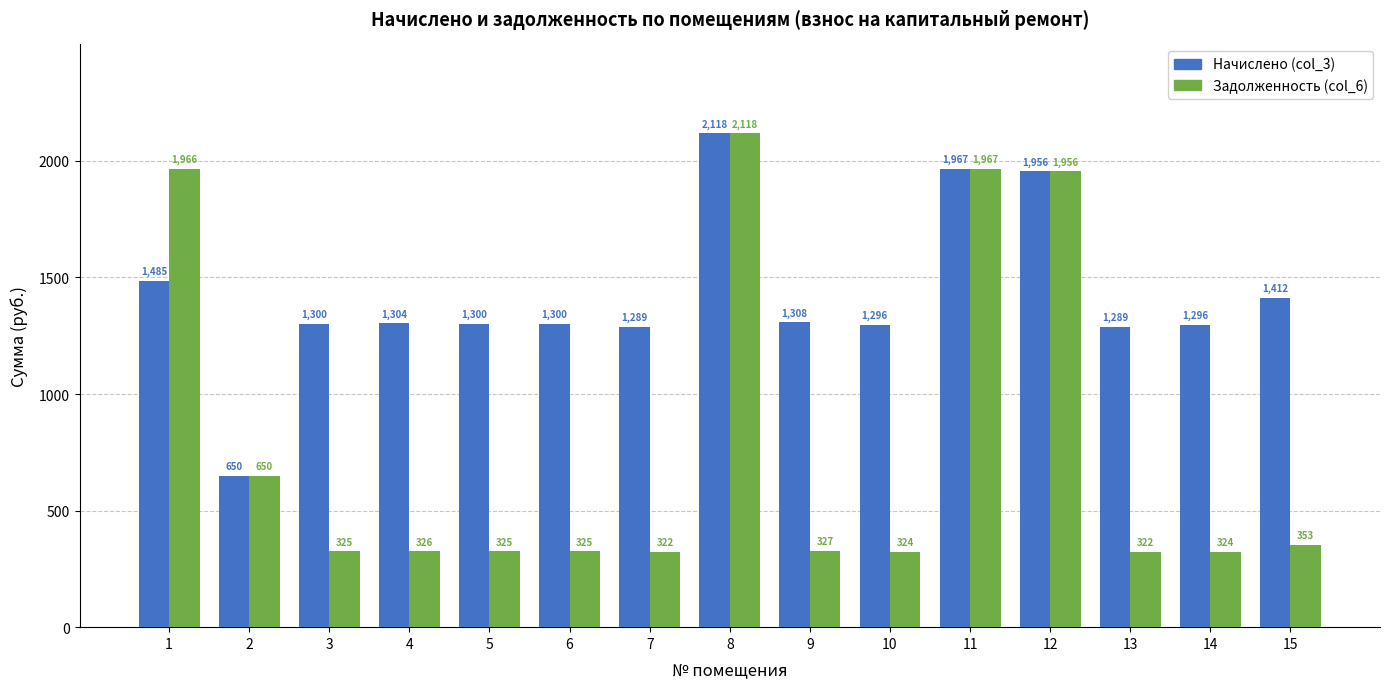

What are all the series names shown in the legend?

Начислено (col_3), Задолженность (col_6)